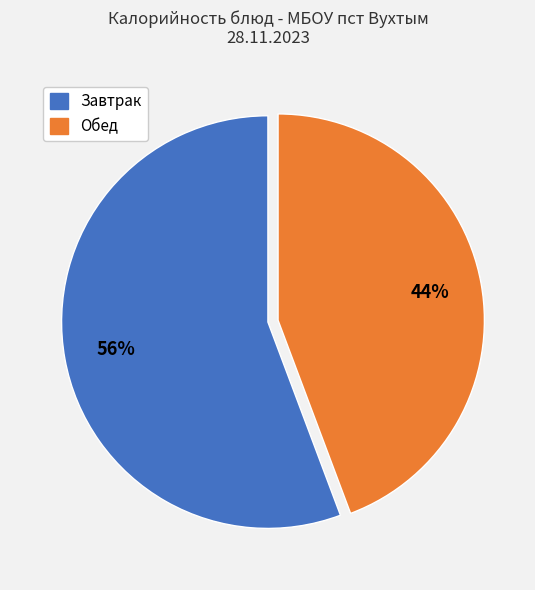

What is the ratio of the value at Обед to the value at Завтрак?

0.8